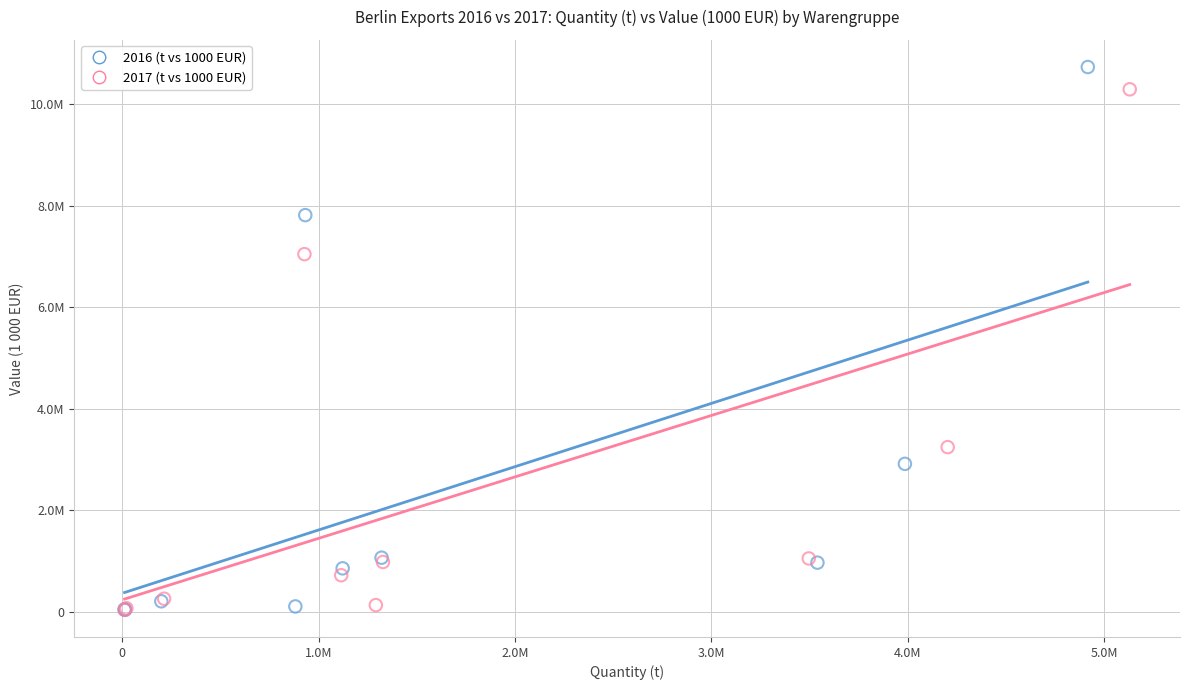

What are all the series names shown in the legend?

2016 (t vs 1000 EUR), 2017 (t vs 1000 EUR)